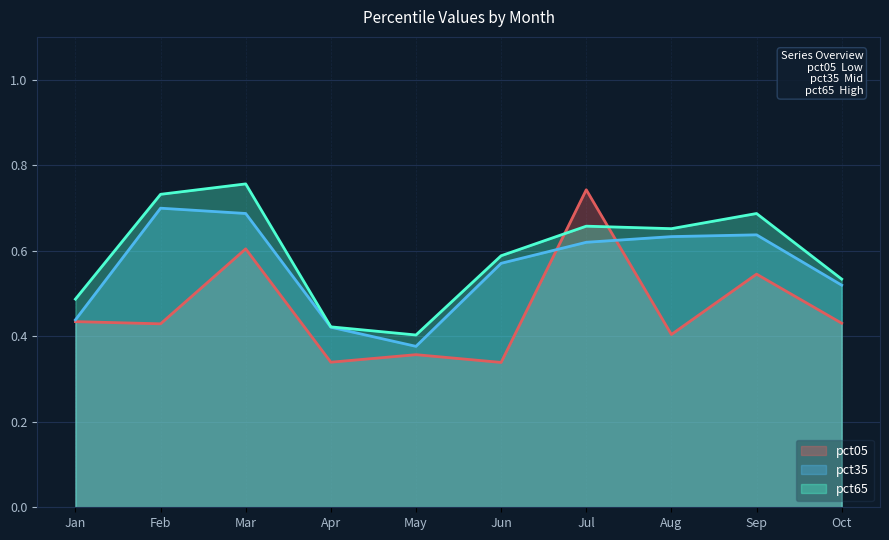

What is the difference between the maximum and second lowest values in the pct65 series?

0.3